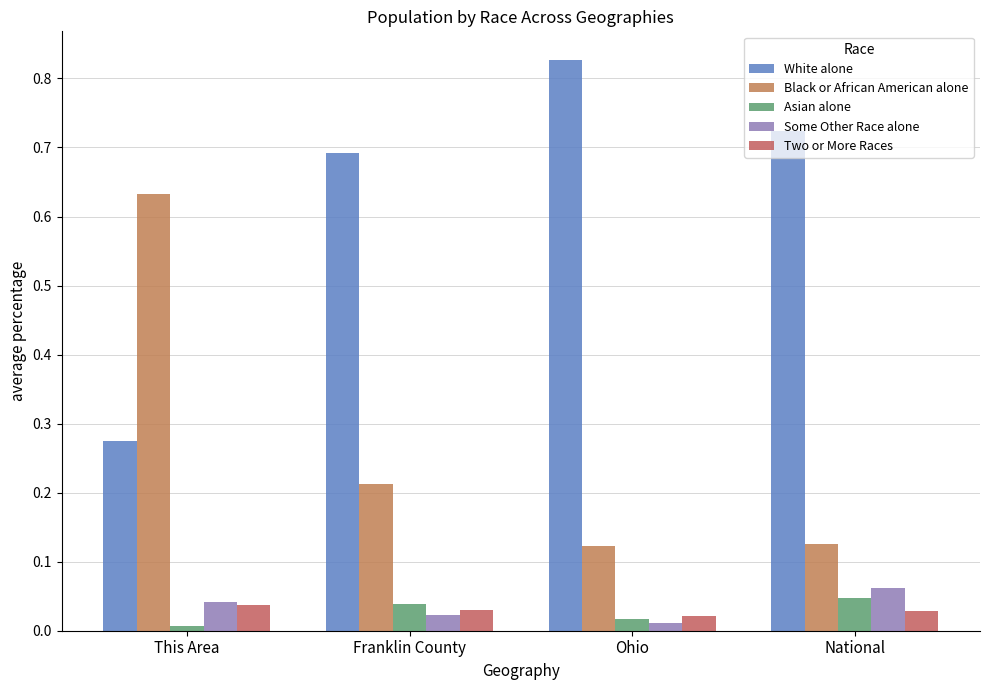

Which category has the highest value in the White alone series?

Ohio